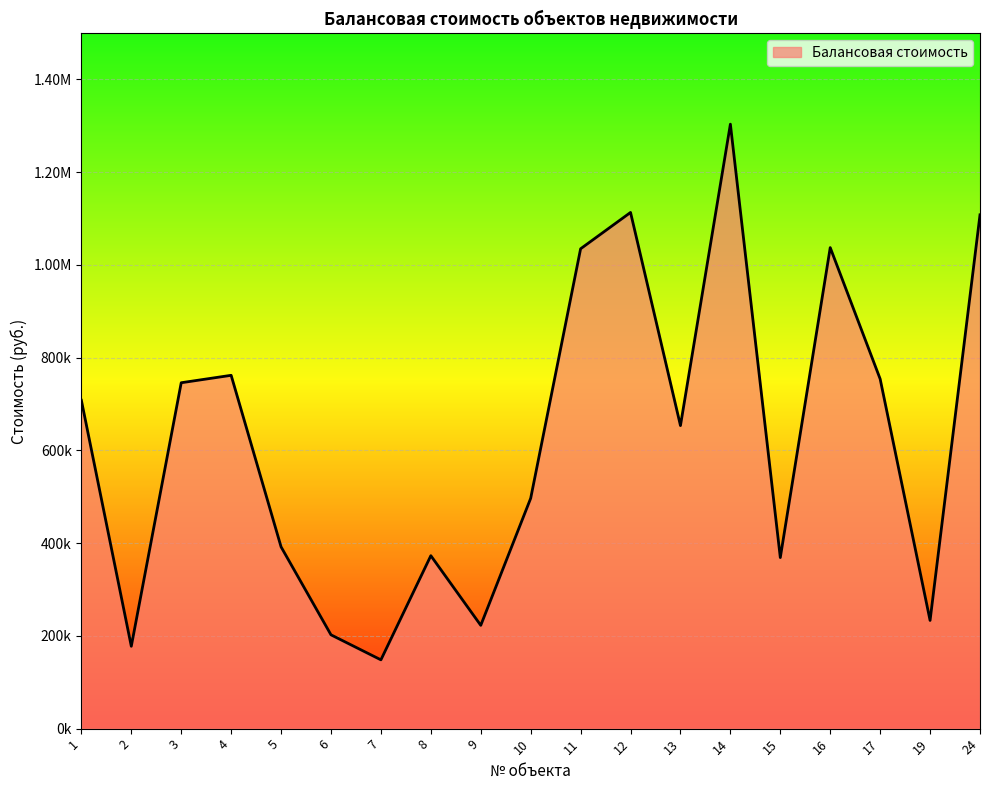

Is this an area chart (filled region under the line)?

Yes